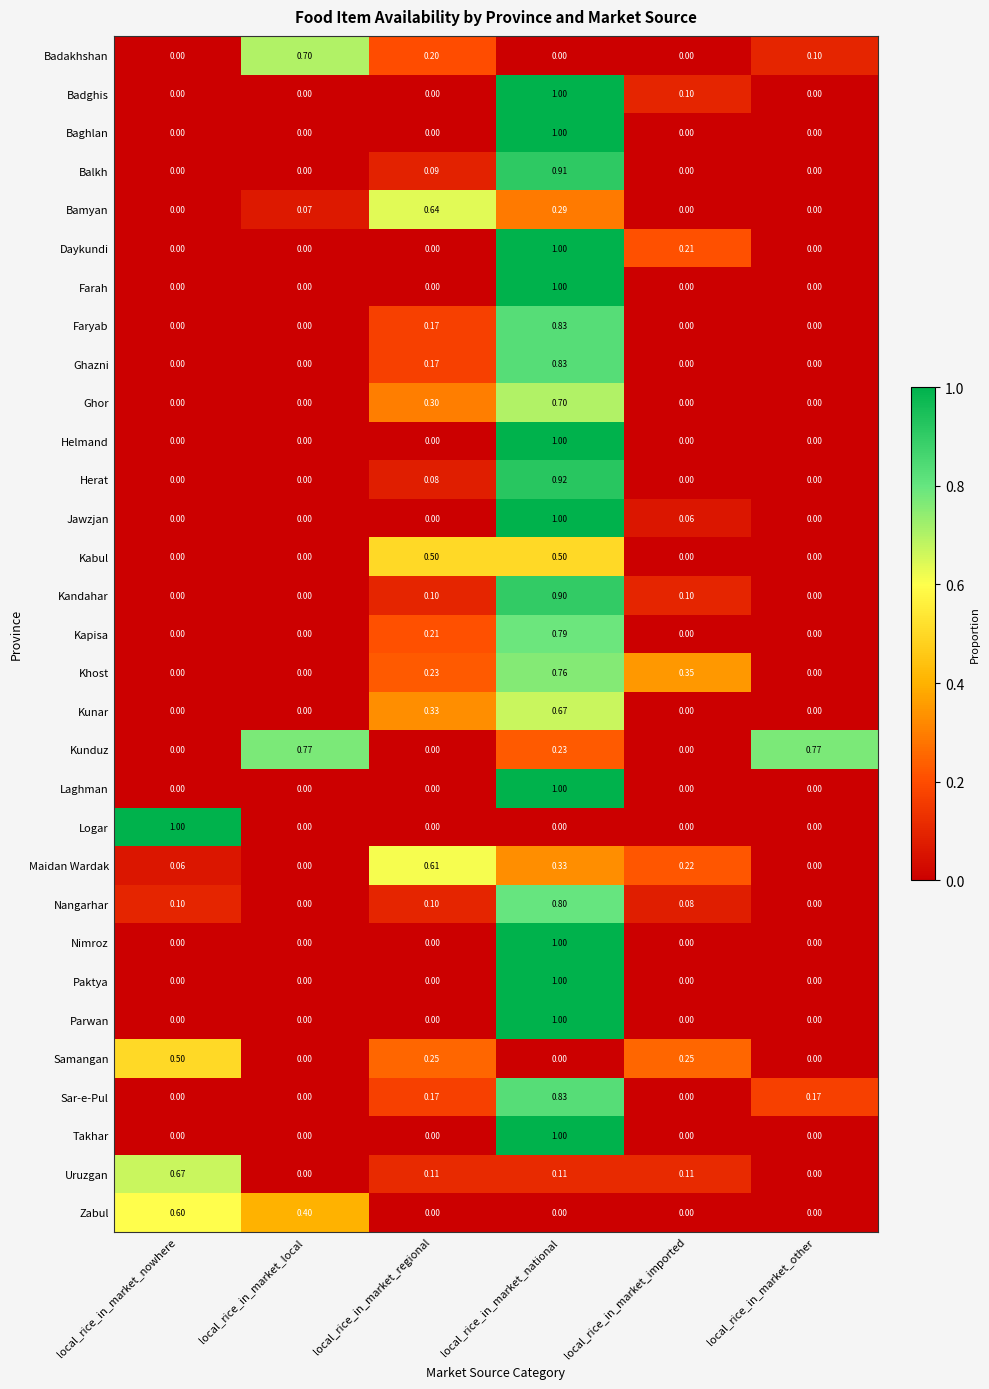

Which series has the largest total across all categories?

Kunduz